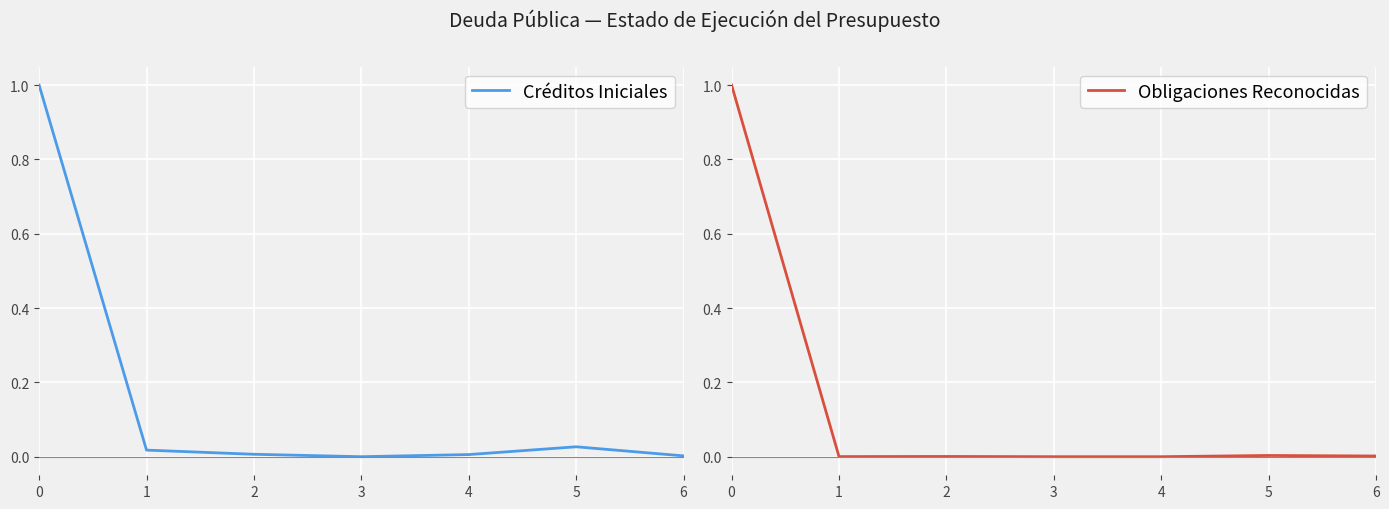

The value of Obligaciones Reconocidas at 1 is 0.0. True or false?

True